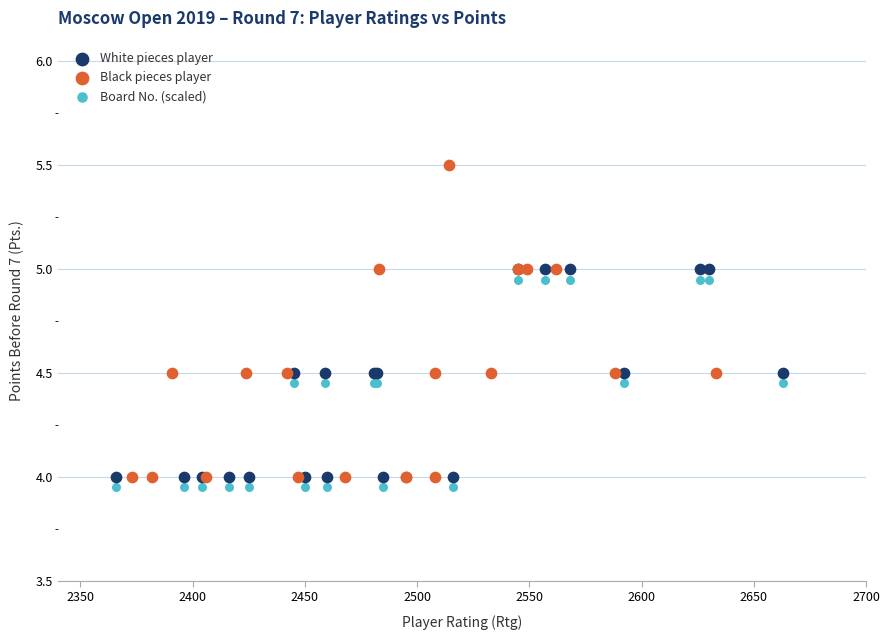

Which series has the largest Y range (max minus min)?

Black pieces player